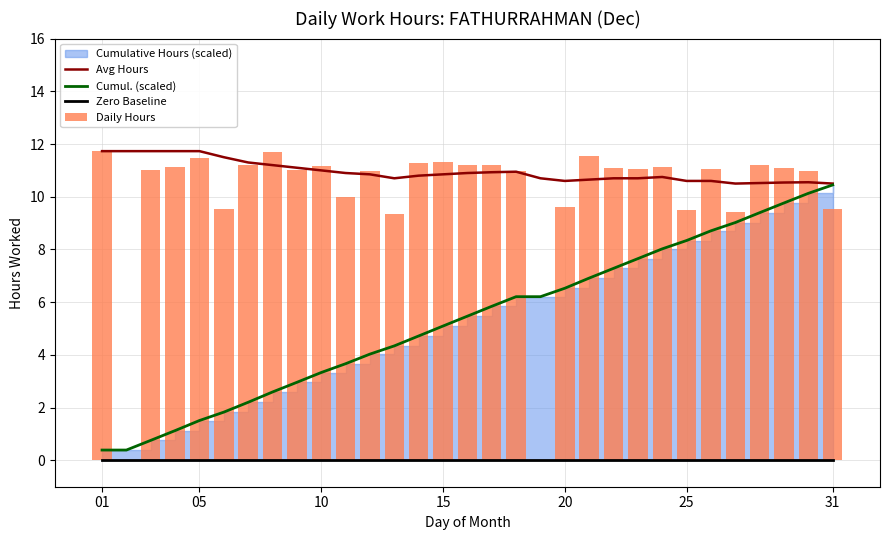

True or false: Zero Baseline has a value of 0.0 at 25.

True